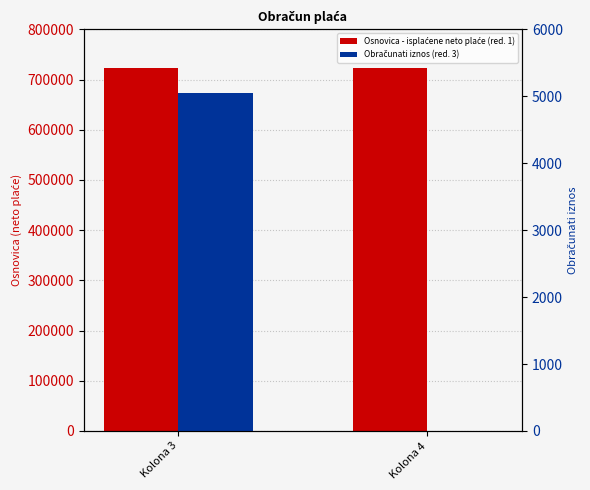

Which series changed the most between Kolona 3 and Kolona 4?

Obračunati iznos (red. 3)